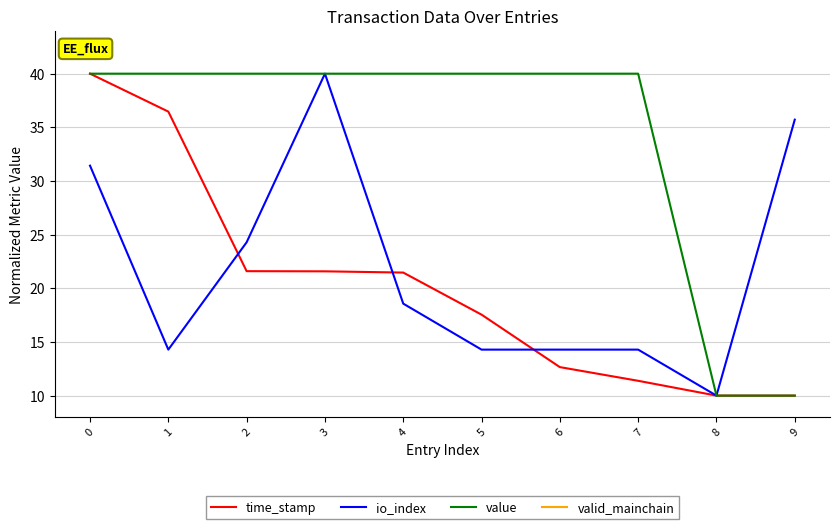

Between 3 and 9, which series saw the biggest shift?

value